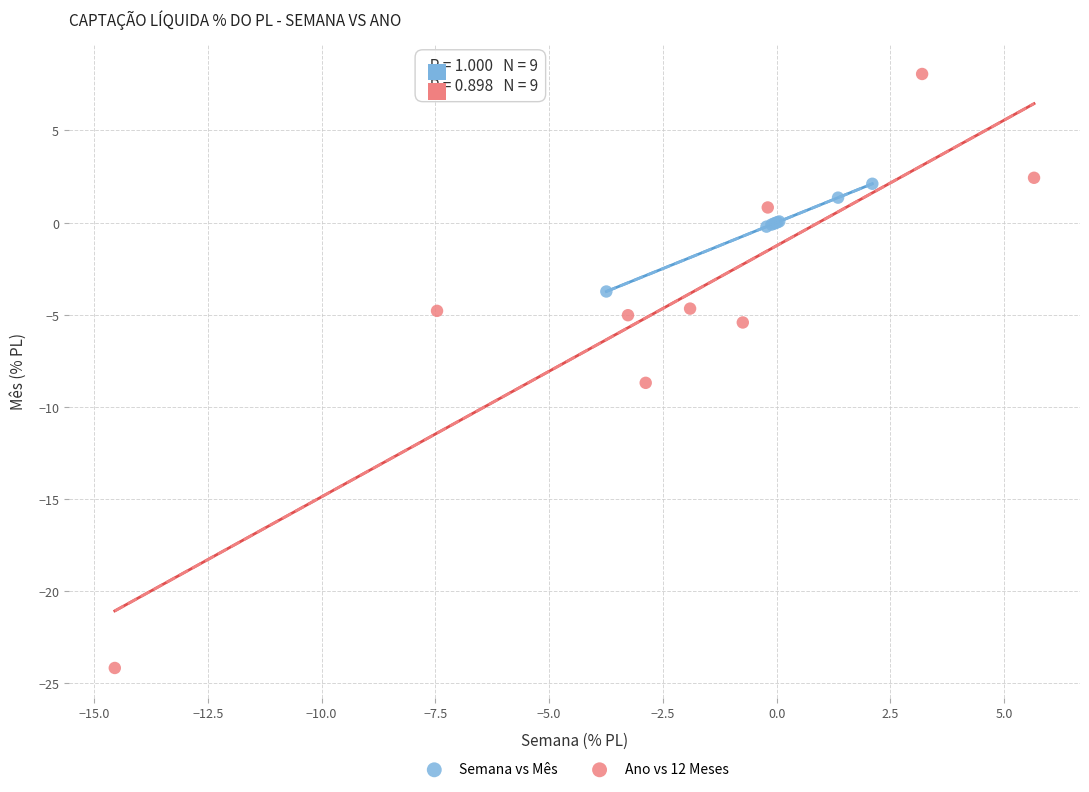

Which series has the largest Y range (max minus min)?

Ano vs 12 Meses